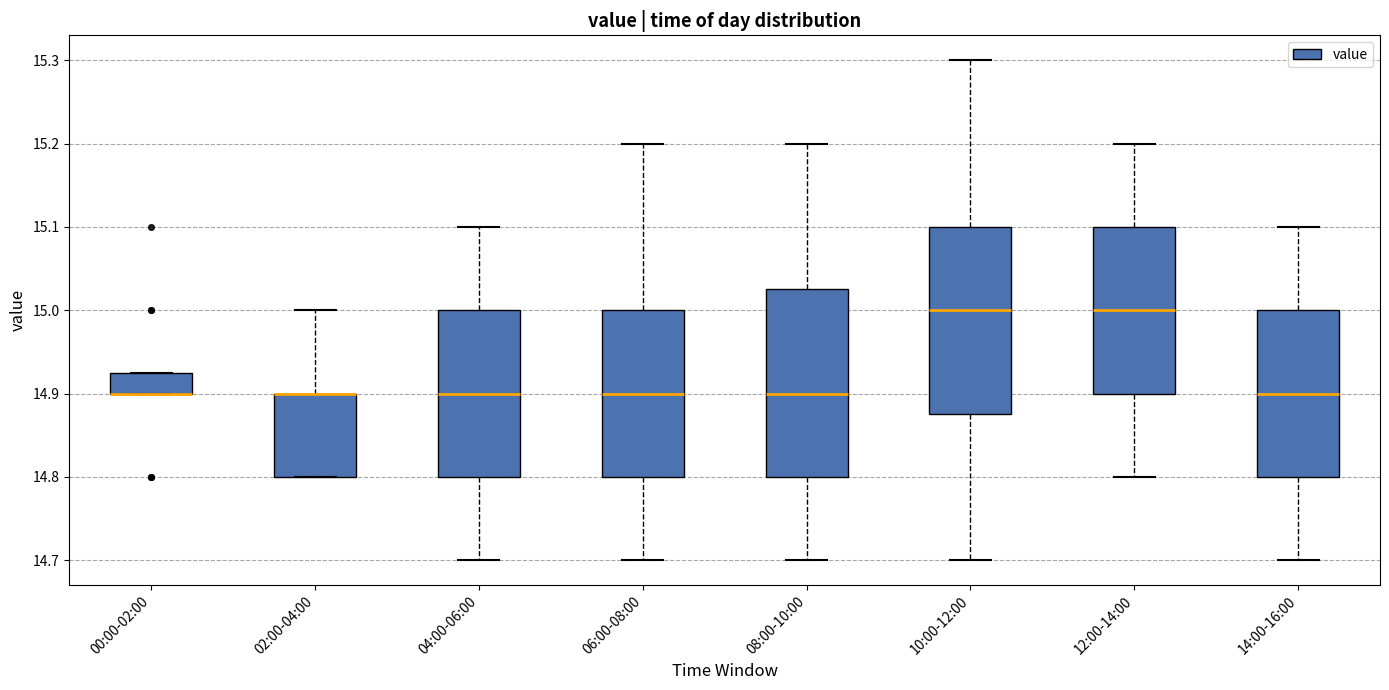

Where is the lower edge of the box for 02:00-04:00 on the y-axis? The values are not printed on the chart, so give them approximately, as read against the axis.

14.80